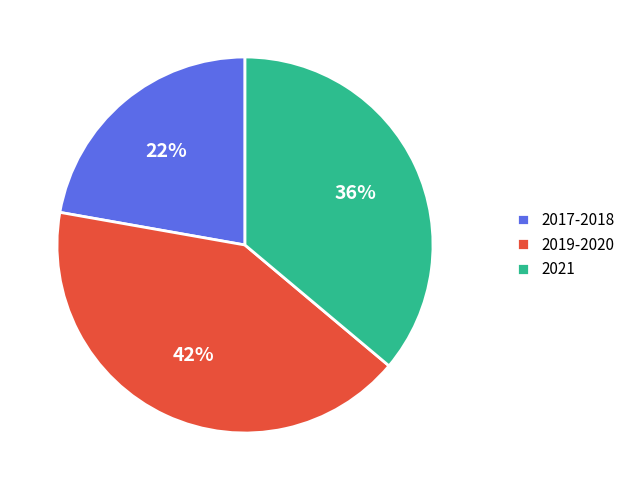

To the nearest percent, what is the average slice percentage?

33%